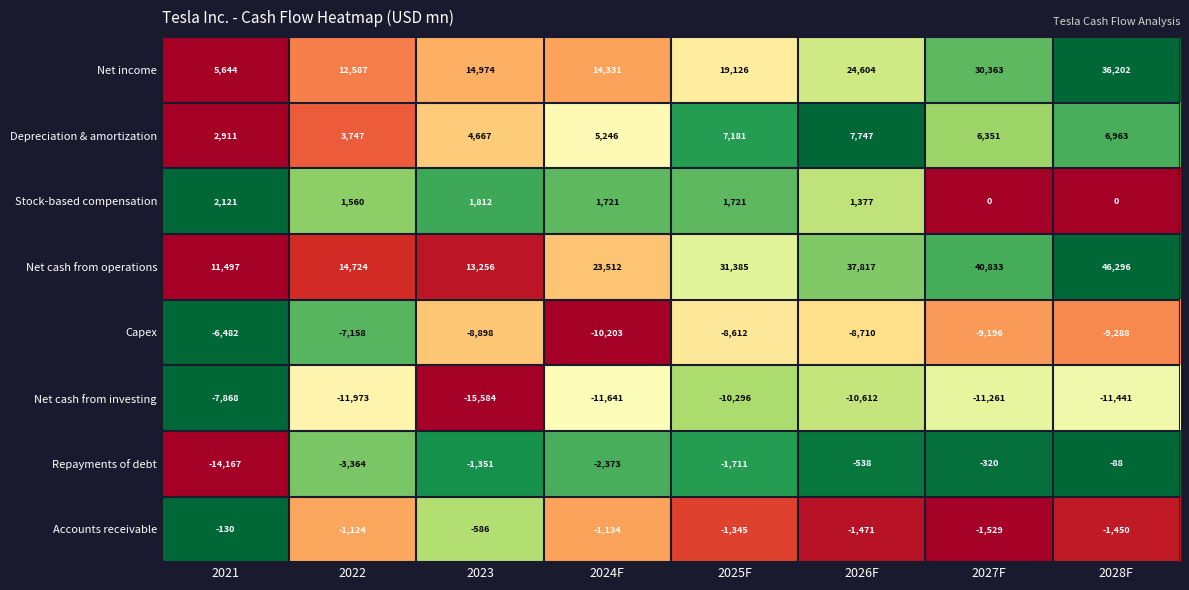

What is the average value of the Stock-based compensation series?

1289